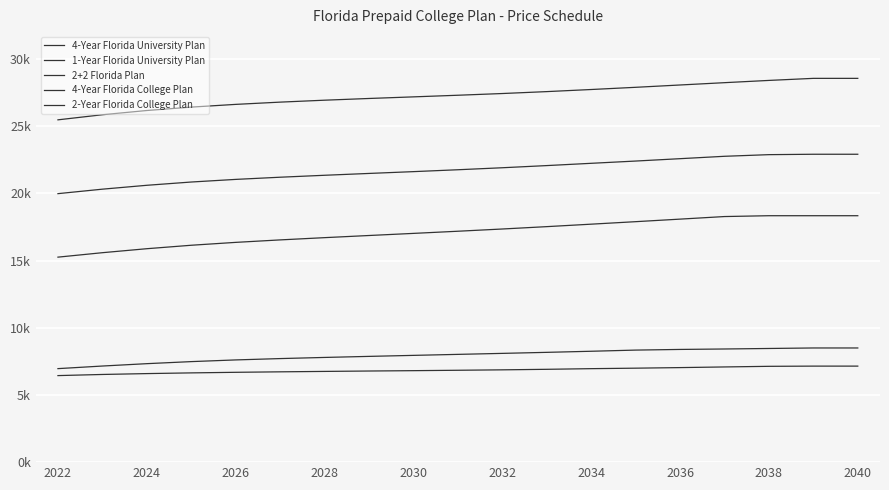

Reading left to right, what are all the values shown in this chart?

4-Year Florida University Plan: 25472.2	25851.2	26166.4	26419.2	26622.2	26789.9	26933.8	27061.5	27181.2	27302.1	27429.9	27572.4	27728.7	27892.5	28065.1	28237.5	28405.3	28558.6	28558.6
1-Year Florida University Plan: 6440.2	6524.1	6589.1	6641.7	6684.8	6720.3	6751.3	6780.9	6806.9	6836.5	6868.6	6907.9	6956.1	6992.4	7035.3	7083.8	7130.1	7145.3	7145.3
2+2 Florida Plan: 19979.5	20312.5	20601.4	20844.7	21040.1	21202.2	21346.7	21483.4	21617.7	21757.9	21906.8	22067.5	22236.9	22405.0	22581.6	22759.1	22881.1	22911.2	22911.2
4-Year Florida College Plan: 15254.6	15585.5	15882.2	16139.5	16353.6	16537.4	16704.8	16864.8	17022.1	17182.3	17348.8	17524.3	17708.1	17893.7	18083.8	18275.5	18337.4	18337.4	18337.4
2-Year Florida College Plan: 6958.6	7151.6	7327.8	7480.6	7606.4	7706.2	7791.2	7869.7	7944.9	8019.2	8093.2	8170.1	8251.2	8337.8	8386.8	8420.1	8458.1	8495.7	8495.7